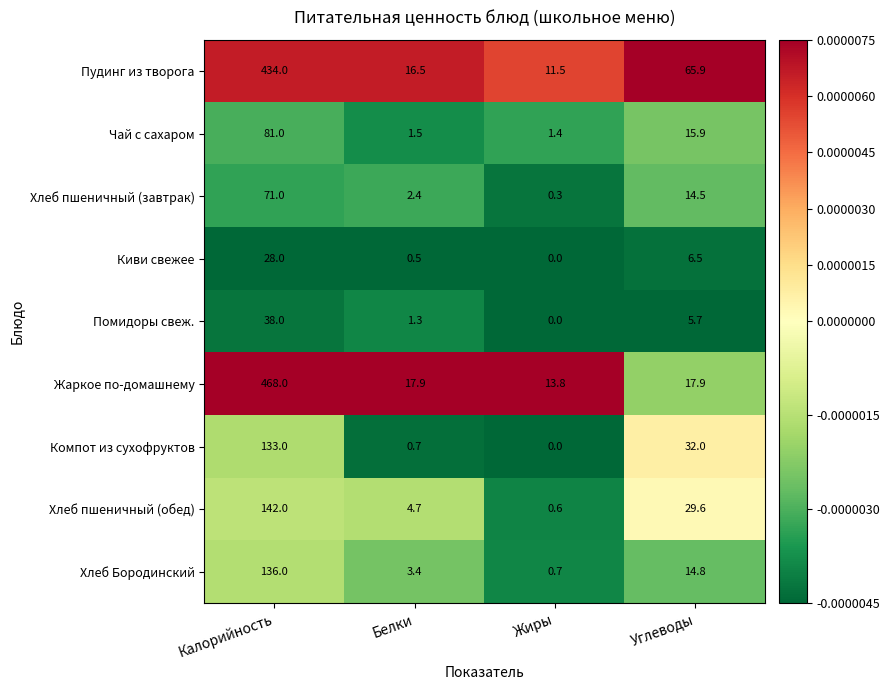

True or false: Помидоры свеж. has a value of 0.7 at Белки.

False